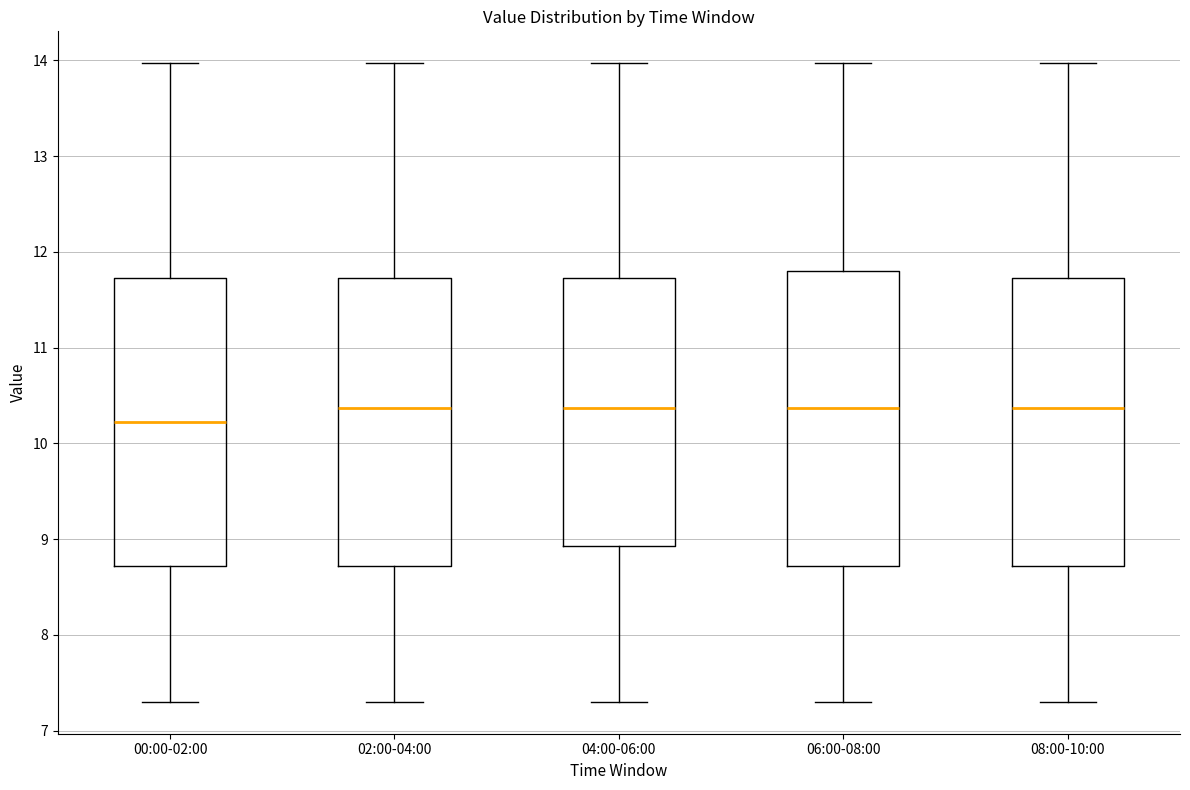

Which box's median line is the lowest?

00:00-02:00